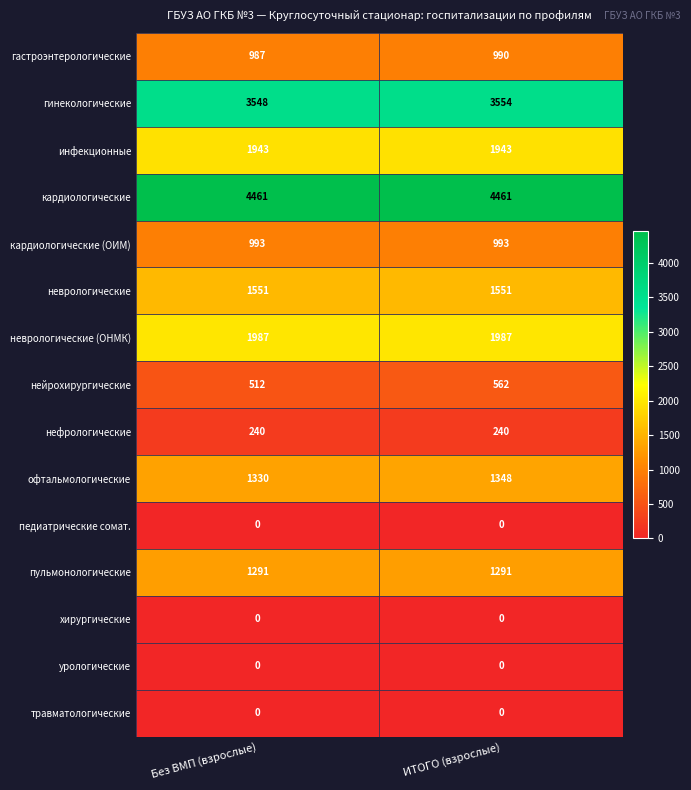

What is the greatest value displayed?

4461